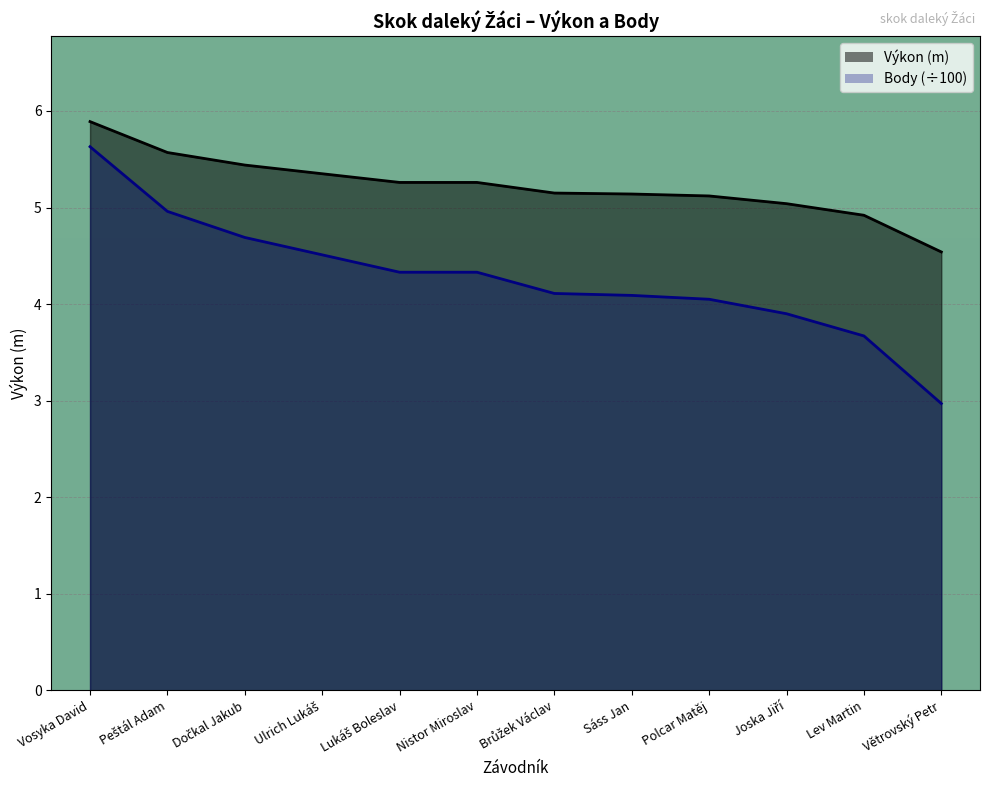

What is the lowest value of the Výkon series?

4.5